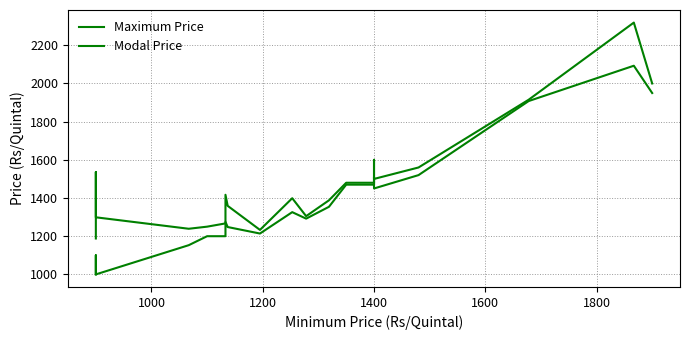

Reading left to right, list all the values displayed in this chart.

Maximum Price: 1188	1536	1299	1239	1250	1267	1417	1359	1233	1399	1305	1388	1480	1480	1600	1500	1560	1915	2319	2000
Modal Price: 1000	1100	1000	1153	1200	1200	1275	1248	1214	1326	1292	1354	1470	1470	1510	1450	1520	1908	2093	1950